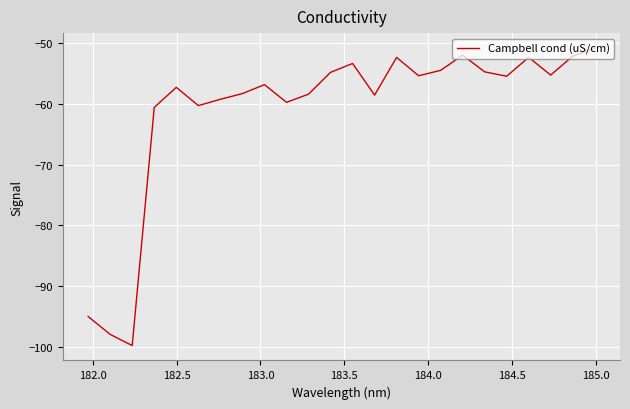

What is the smallest value displayed?

-99.8